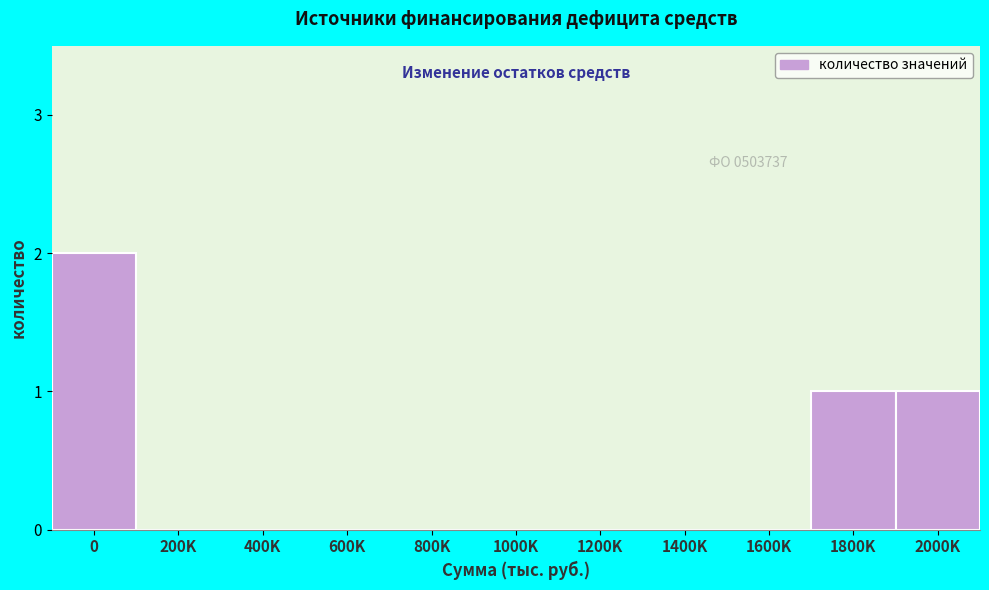

Reading left to right, transcribe all the data shown in this chart.

0=2	200K=0	400K=0	600K=0	800K=0	1000K=0	1200K=0	1400K=0	1600K=0	1800K=1	2000K=1